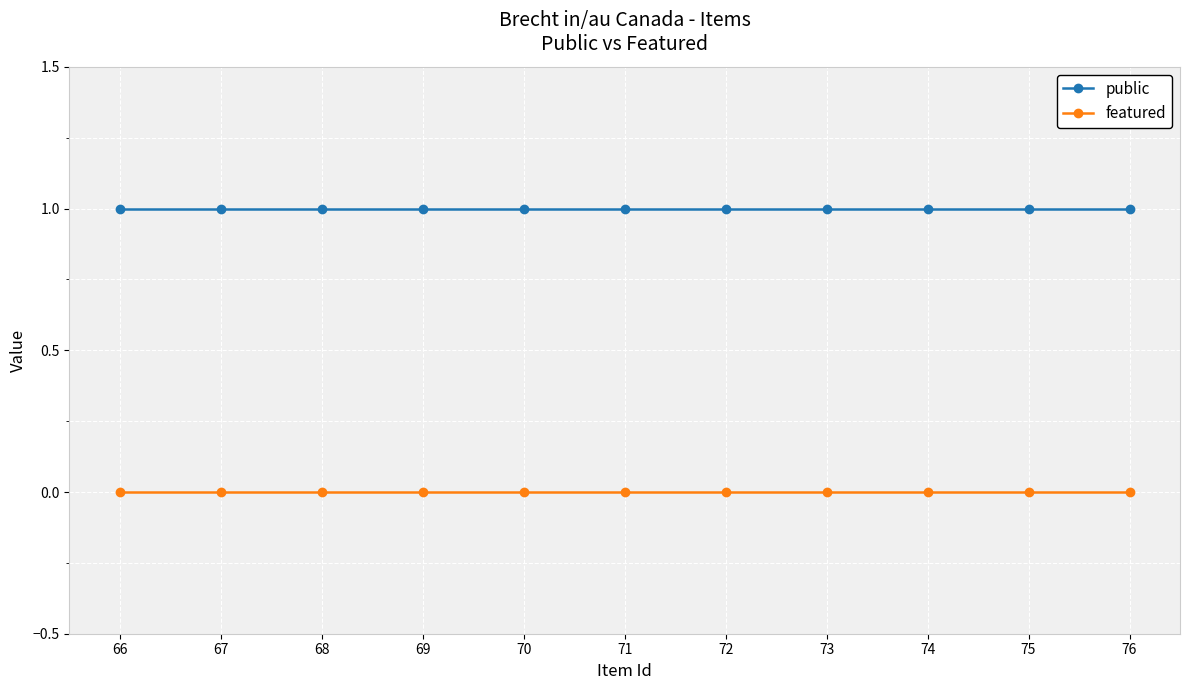

Rank the series by their average value, from lowest to highest.

featured, public